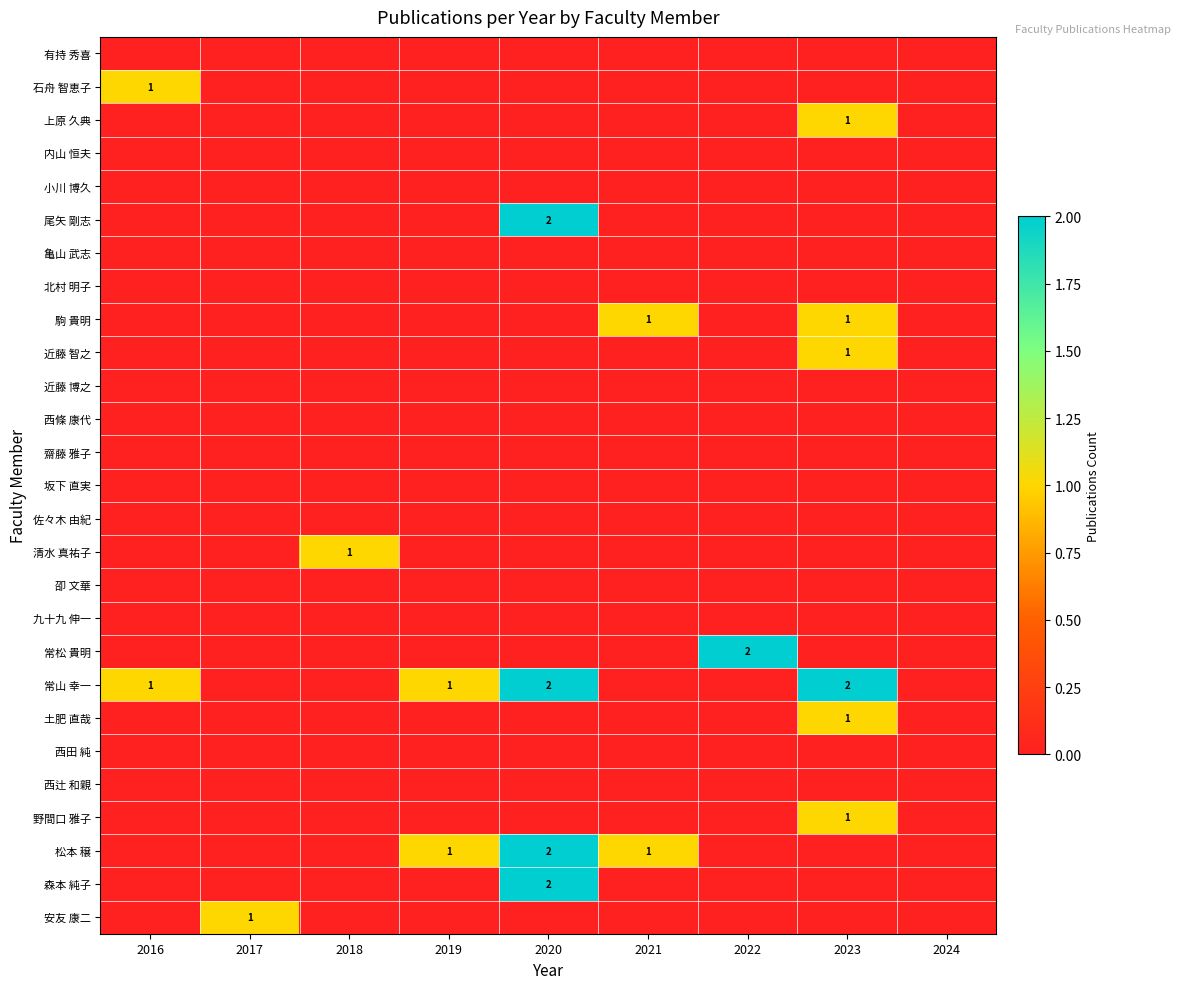

Is it true that 野間口 雅子 equals 2 at 2023?

False